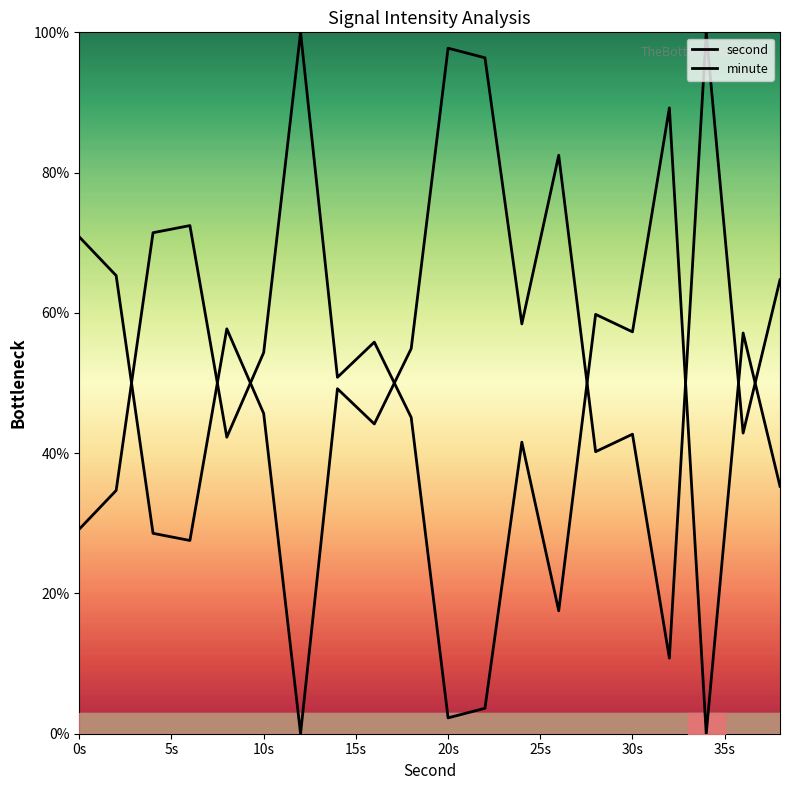

How many lines are shown in the chart?

2